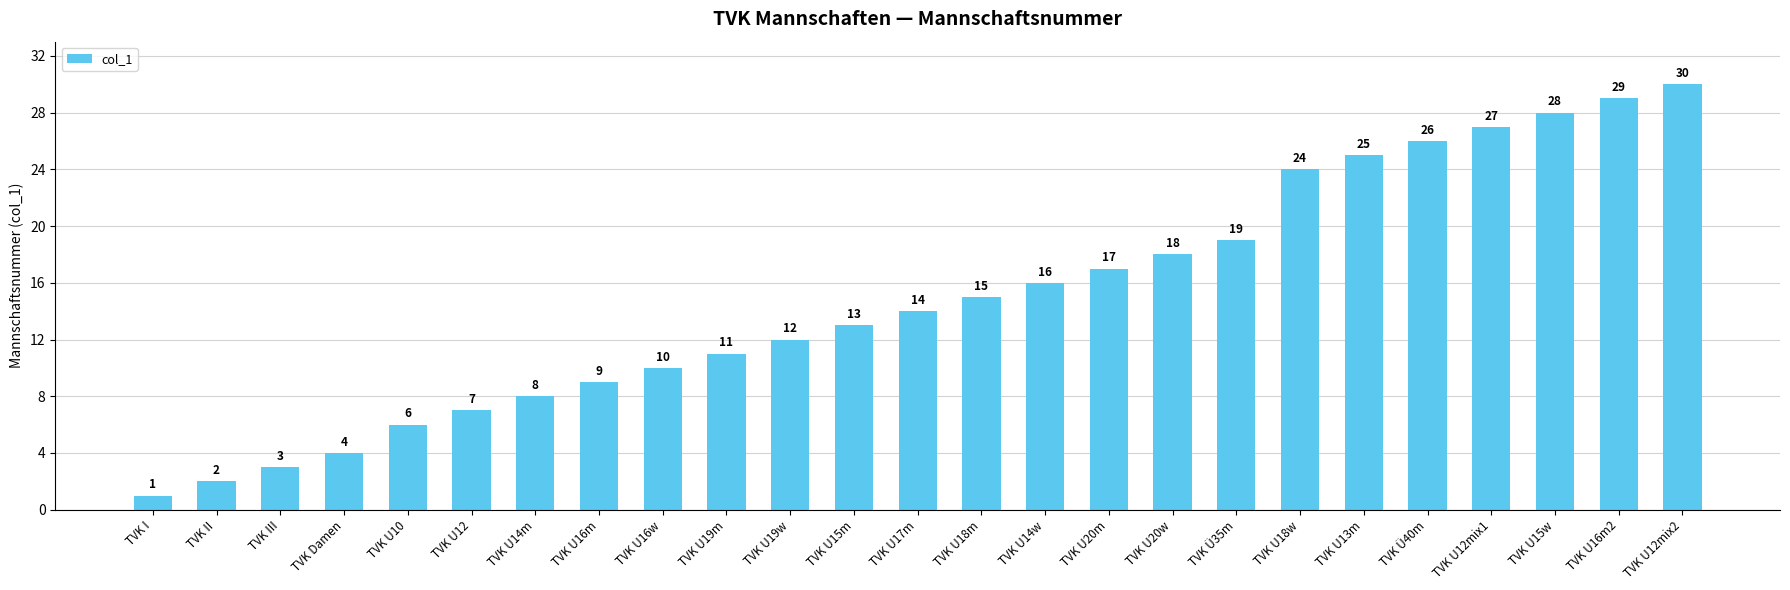

Reading left to right, extract all data points from this chart.

1	2	3	4	6	7	8	9	10	11	12	13	14	15	16	17	18	19	24	25	26	27	28	29	30